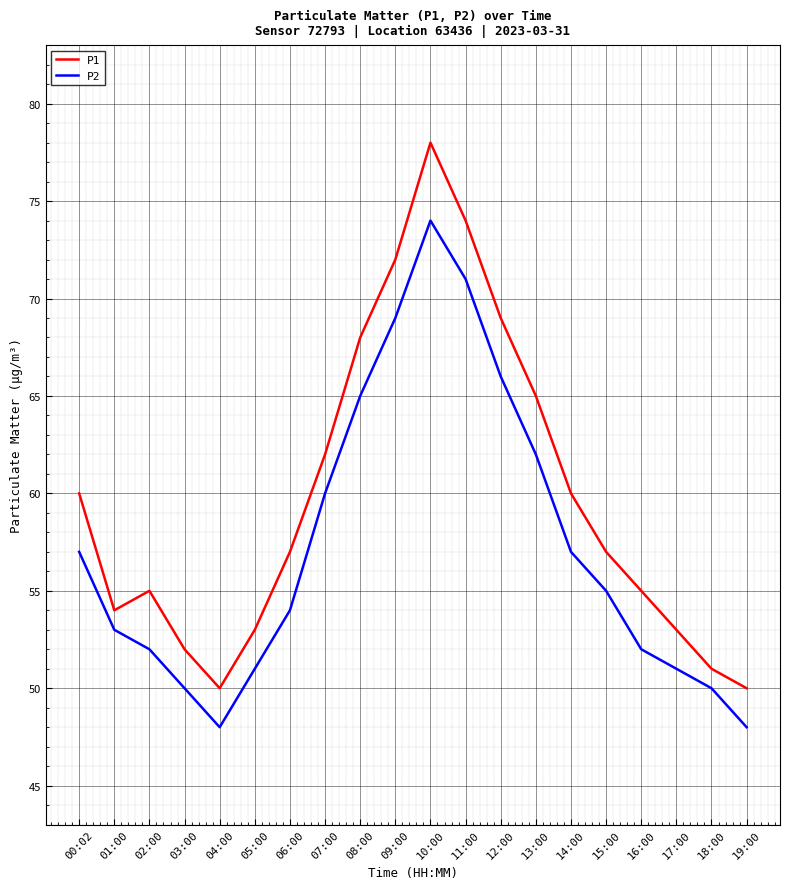

What is the minimum value for P2?

48